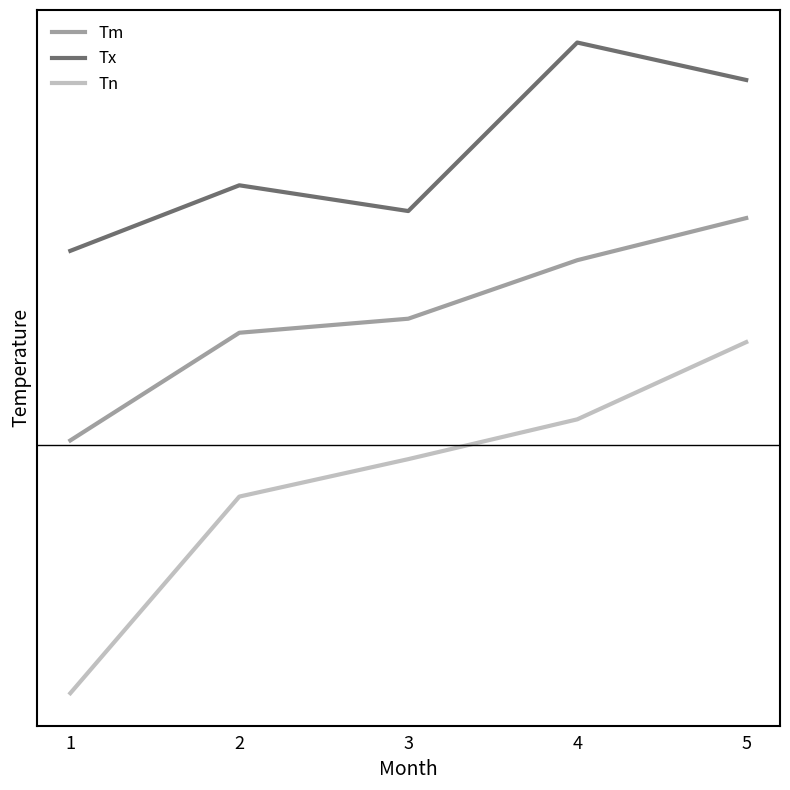

Does the chart have visible grid lines?

No